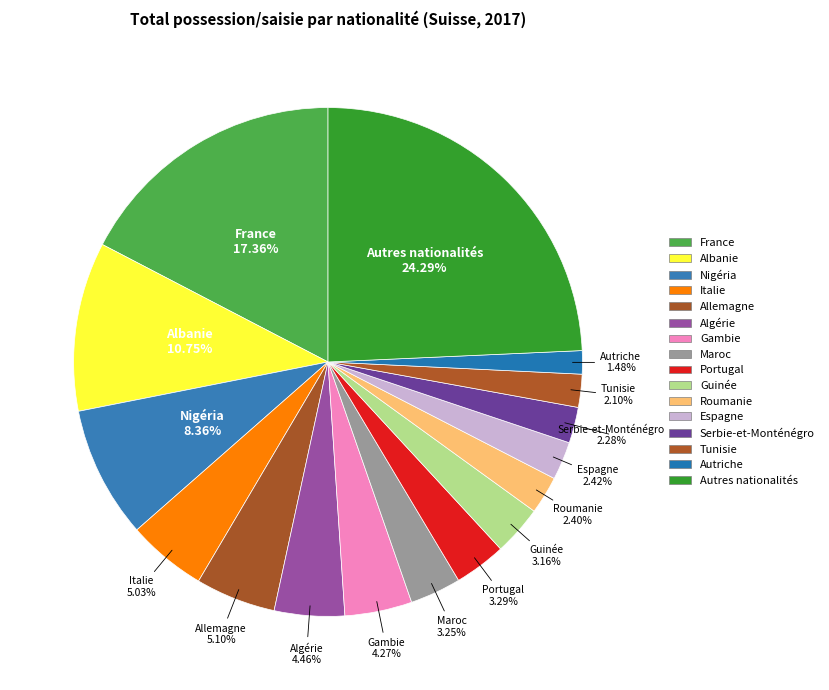

How many segments does this pie chart have?

16